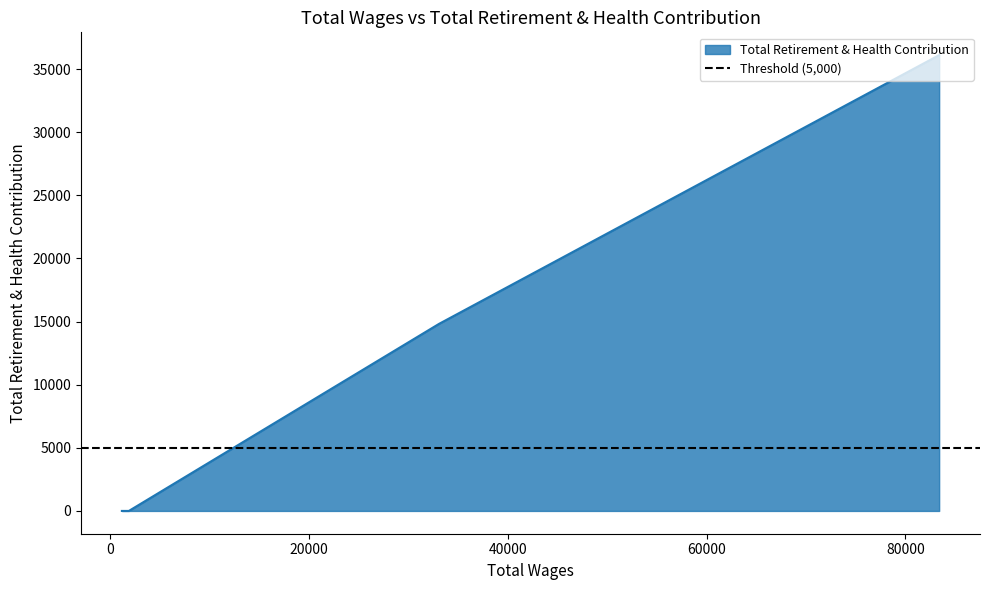

True or false: the data has more than 2 interior local peaks.

False